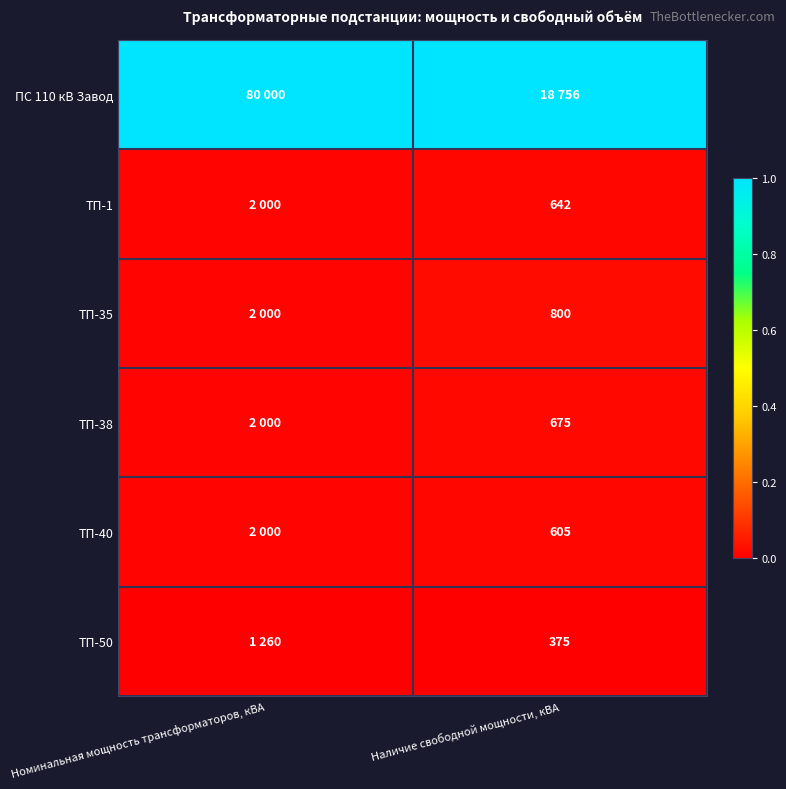

At Наличие свободной мощности, кВА, list the series in order from largest to smallest.

ПС 110 кВ Завод, ТП-35, ТП-38, ТП-1, ТП-40, ТП-50